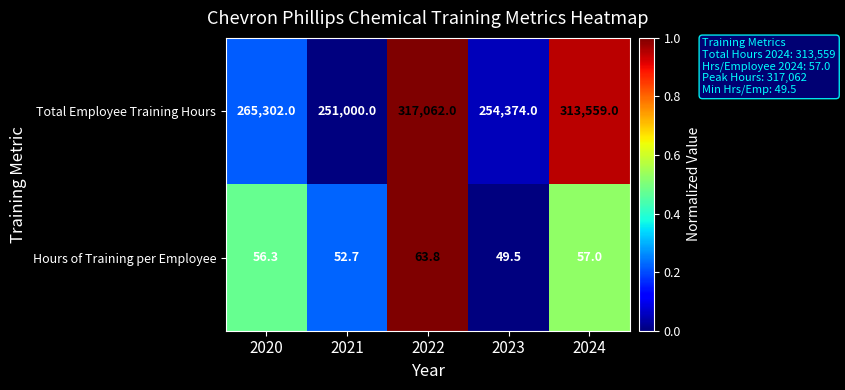

Count the number of data series in this chart.

2